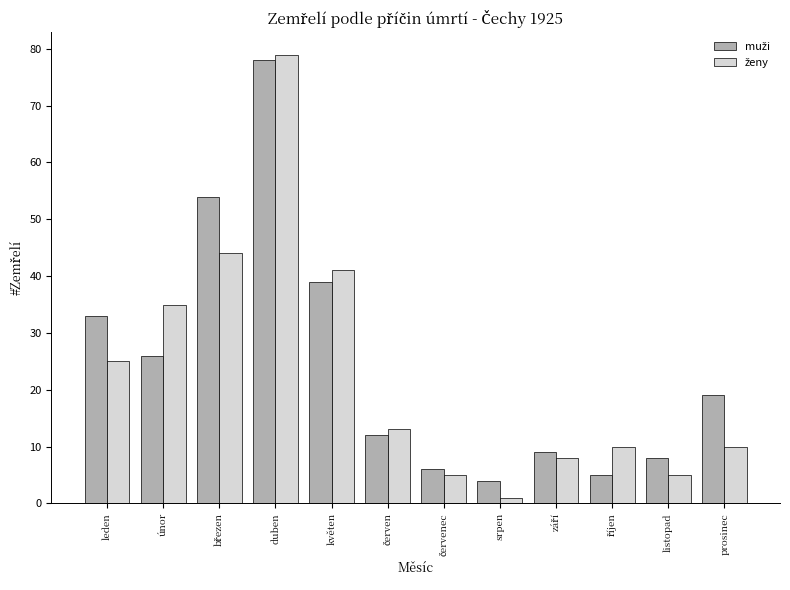

At which category is the sum across all series the highest?

duben